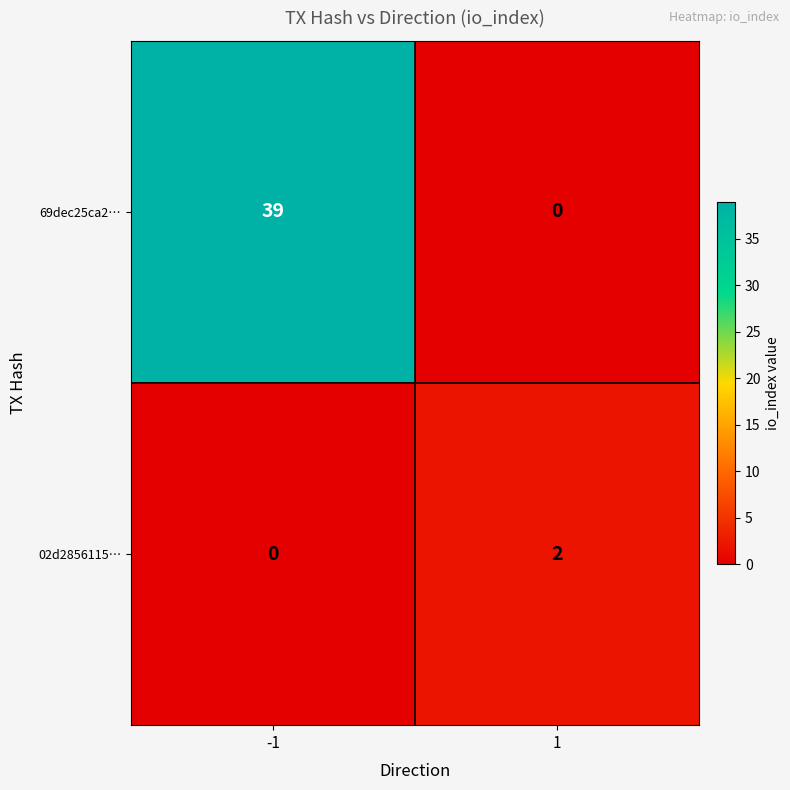

What is the spread (max minus min) of values at -1?

39